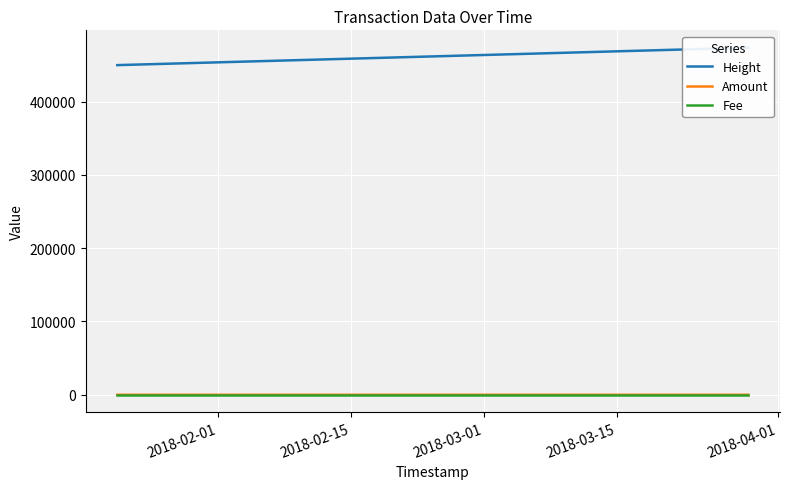

Which series has the largest total across all categories?

Height